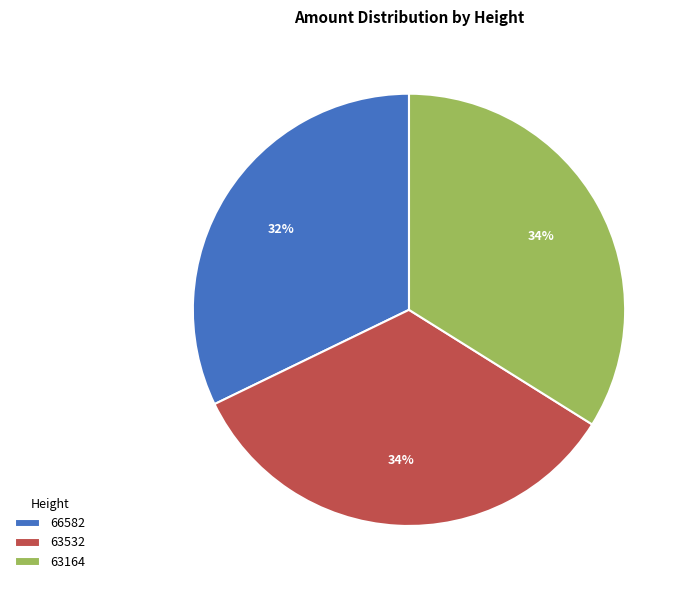

Does any single category account for the majority?

No